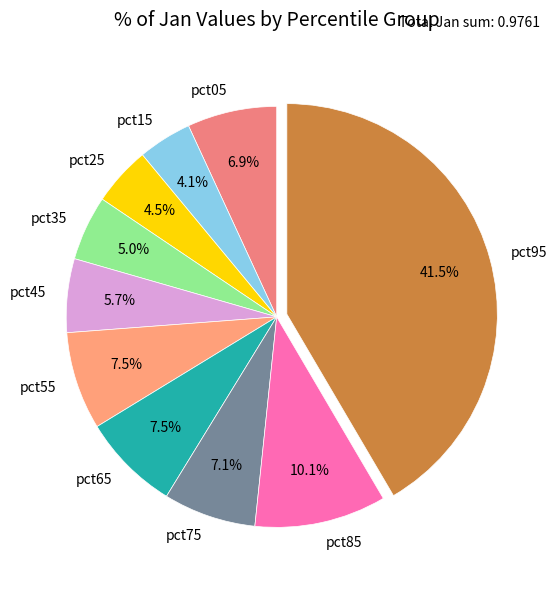

Which category has the biggest portion of the pie?

pct95